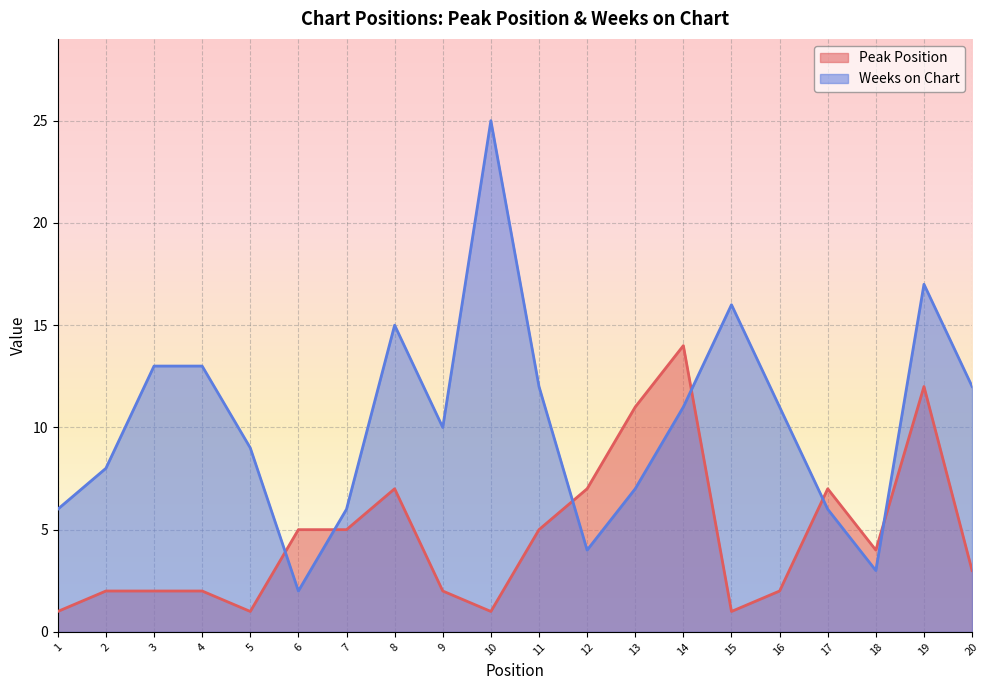

Where do Weeks on Chart and Peak Position first cross each other?

5 and 6